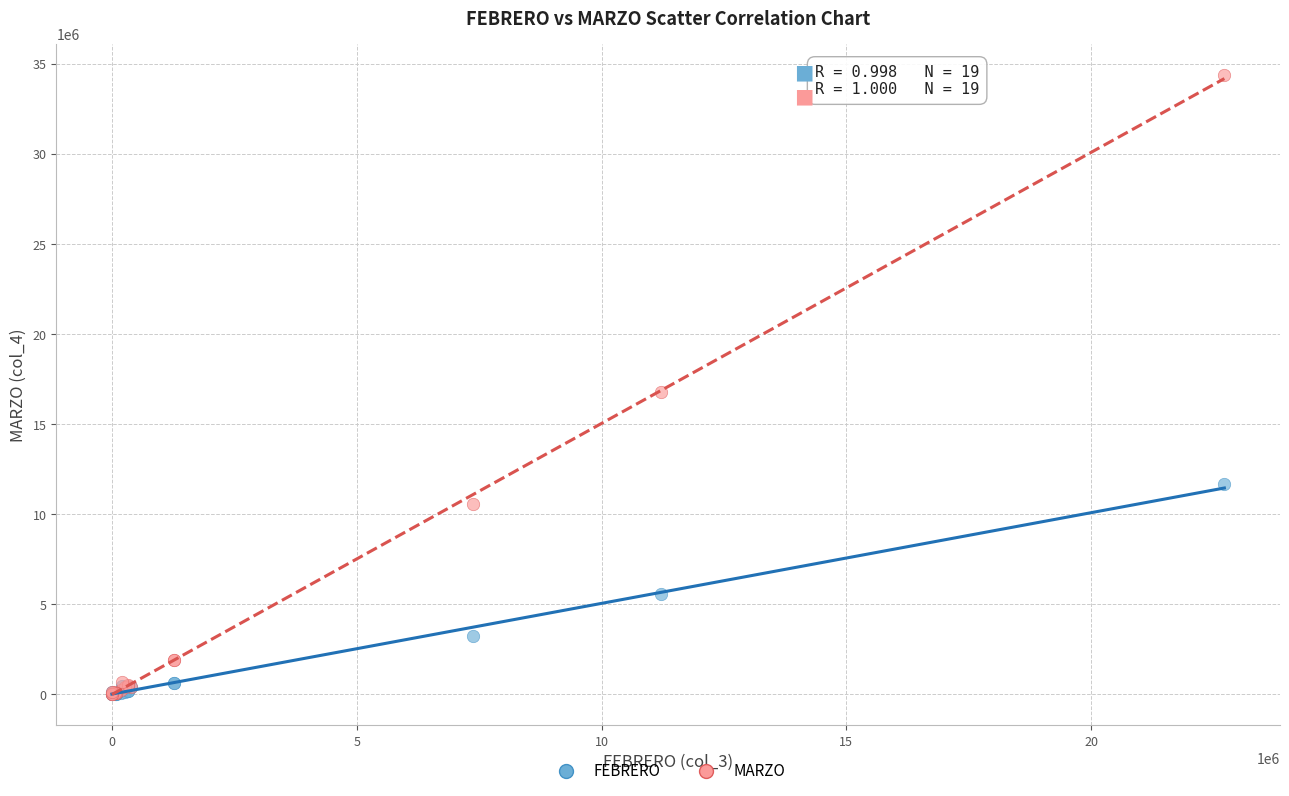

In the MARZO series, what Y value is closest to 17201978?

16792141.0